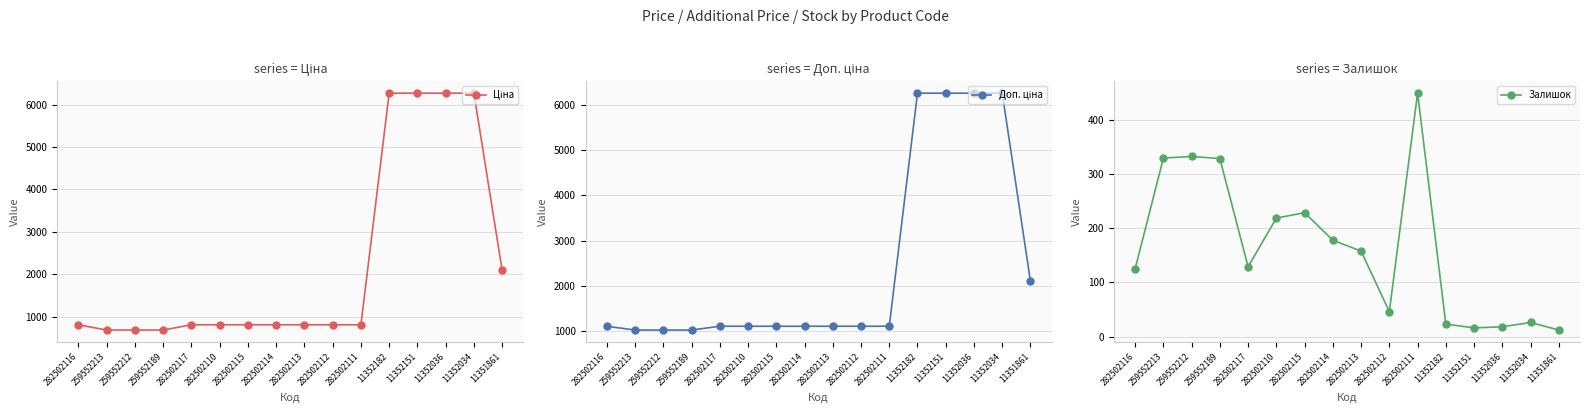

At which label does Доп. ціна first exceed 1101?

282502116